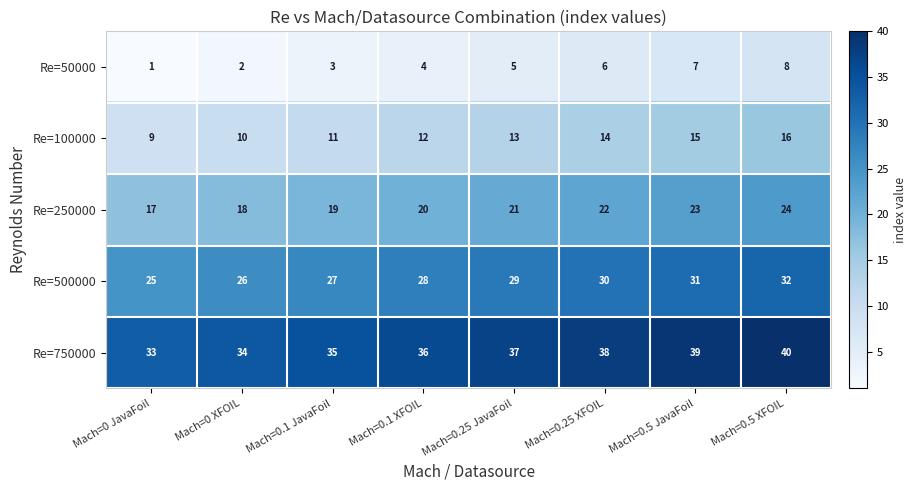

How many distinct data groups are displayed?

5